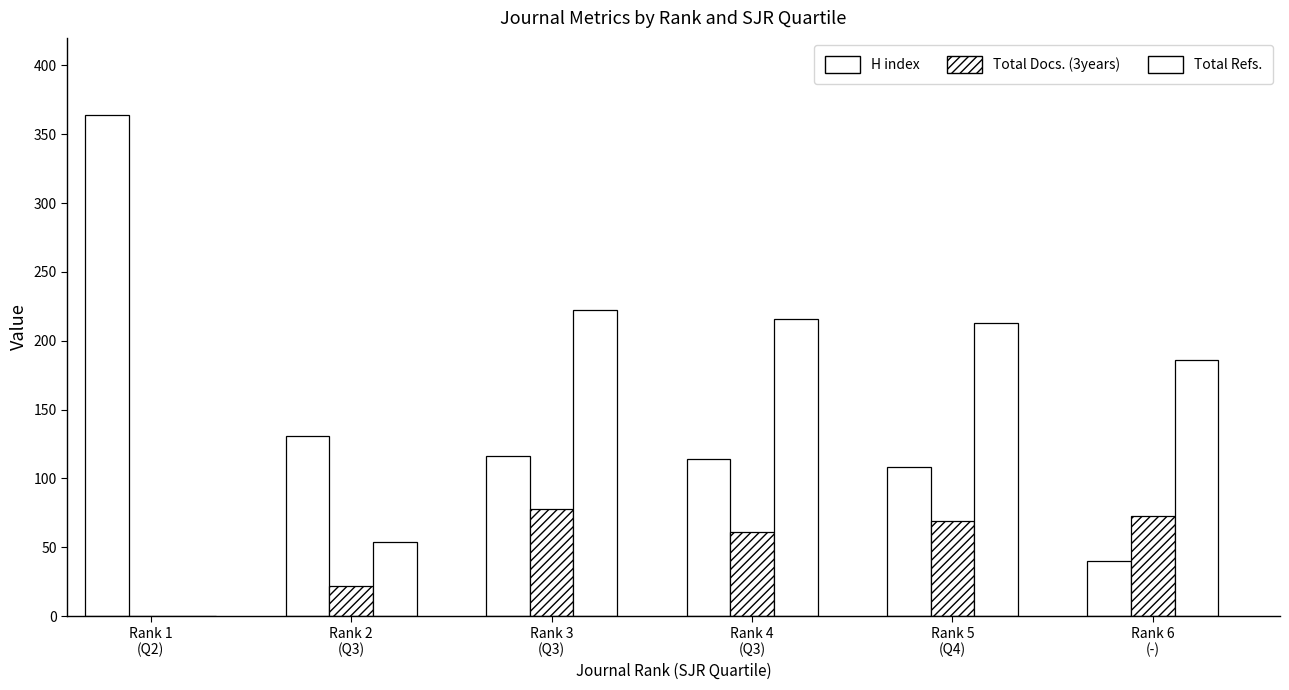

Are the bars grouped side by side (vs. stacked)?

Yes